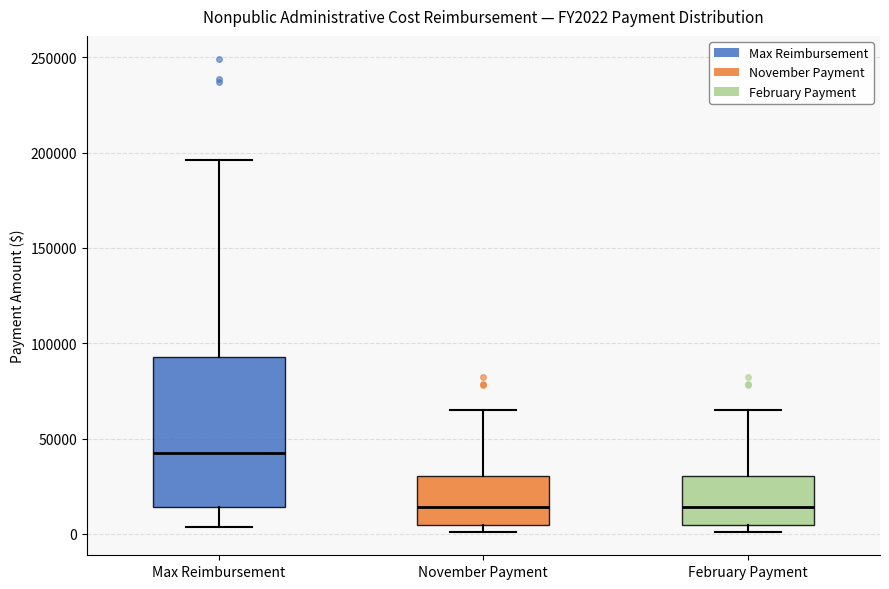

Which box is the tallest, from its lower edge to its upper edge?

Max Reimbursement